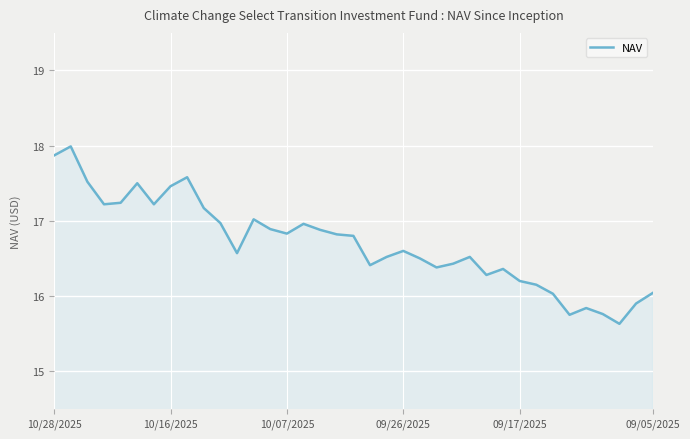

What is the smallest value displayed?

15.6